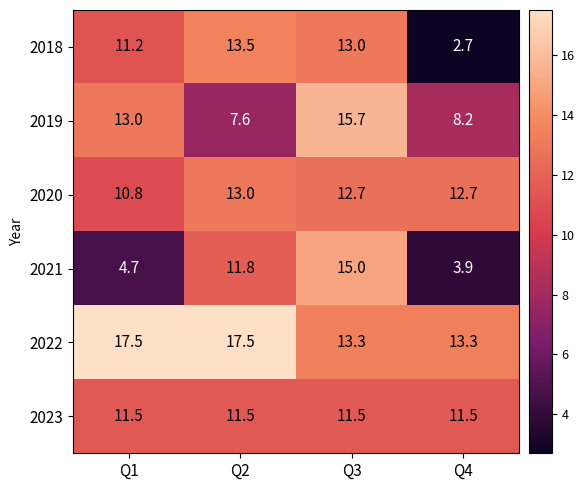

What is the minimum value shown in the chart?

2.7